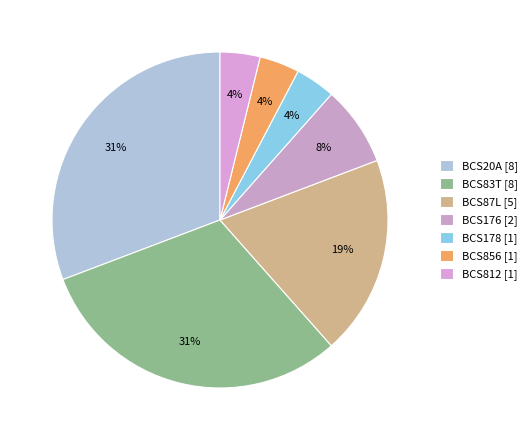

Does BCS83T account for over 50% of the chart?

No